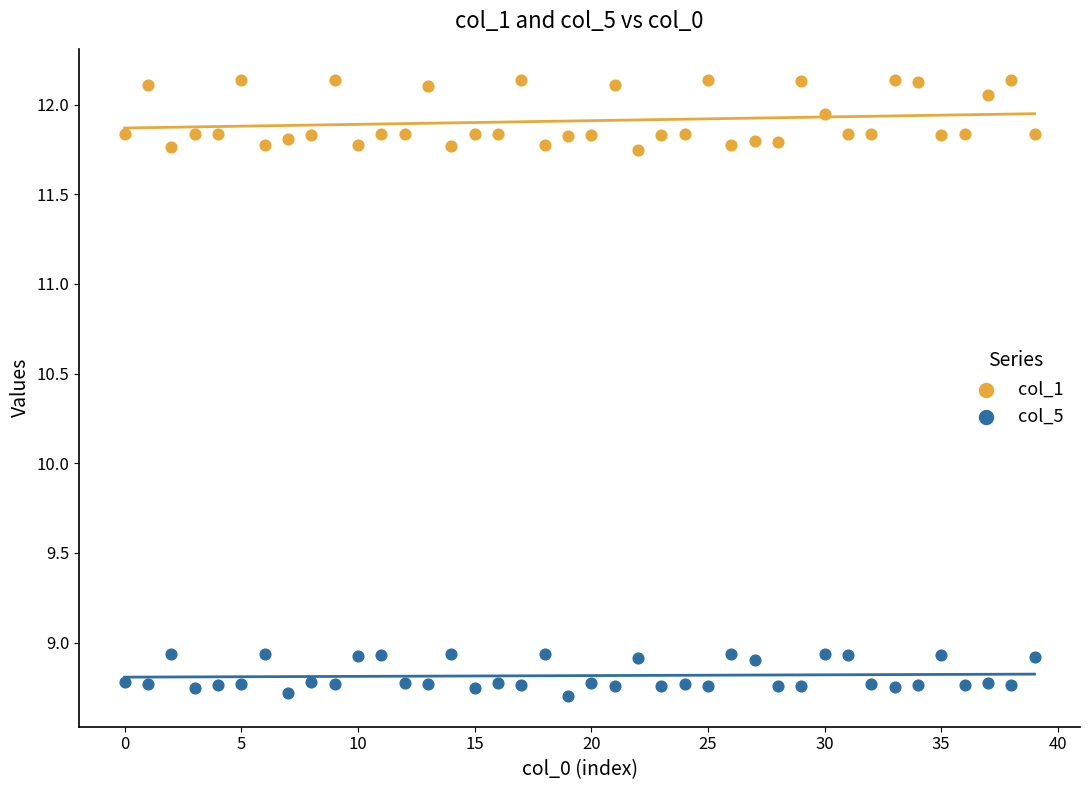

Which series has the largest Y range (max minus min)?

col_1